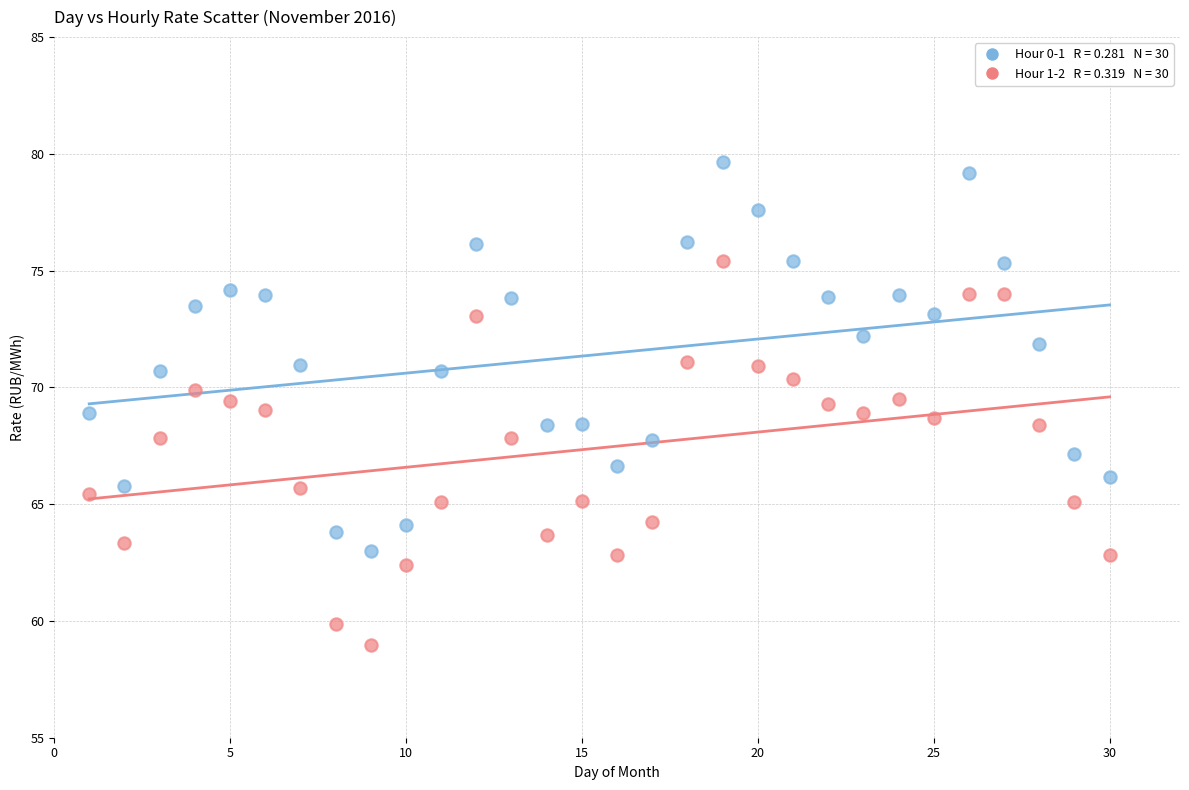

Across all data points, what is the range of Y values (max minus min)?

20.7